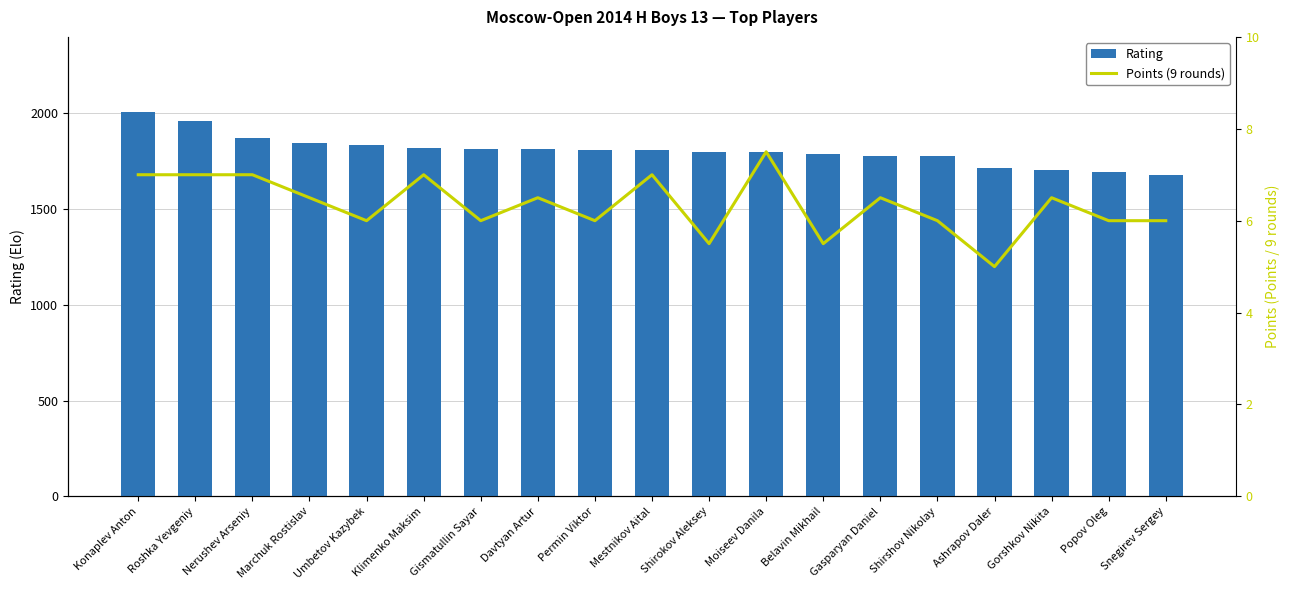

What is the highest value of the Points (9 rounds) series?

7.5